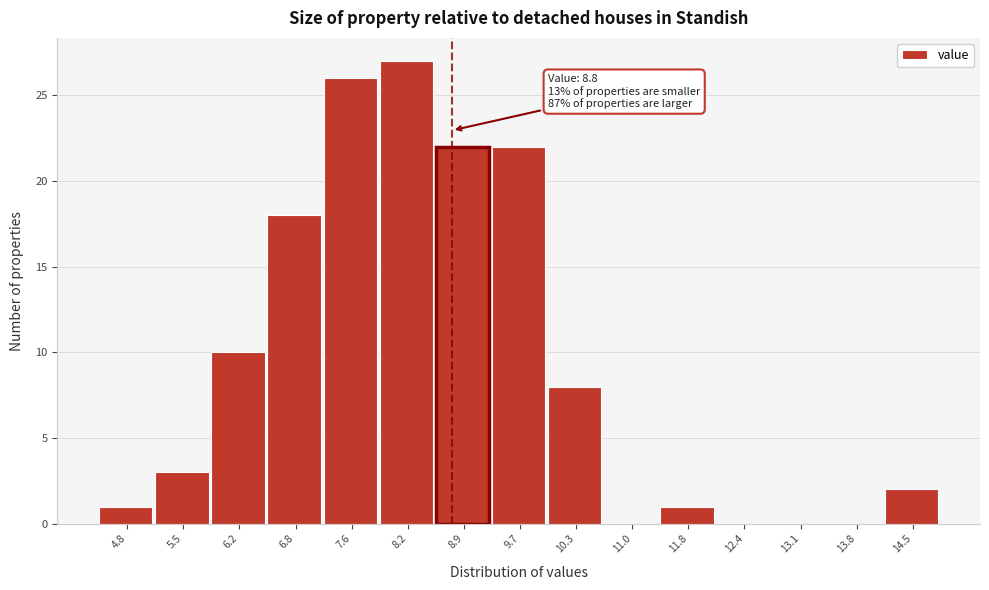

Over which range of the x-axis is the bar tallest?

7.9 to 8.6